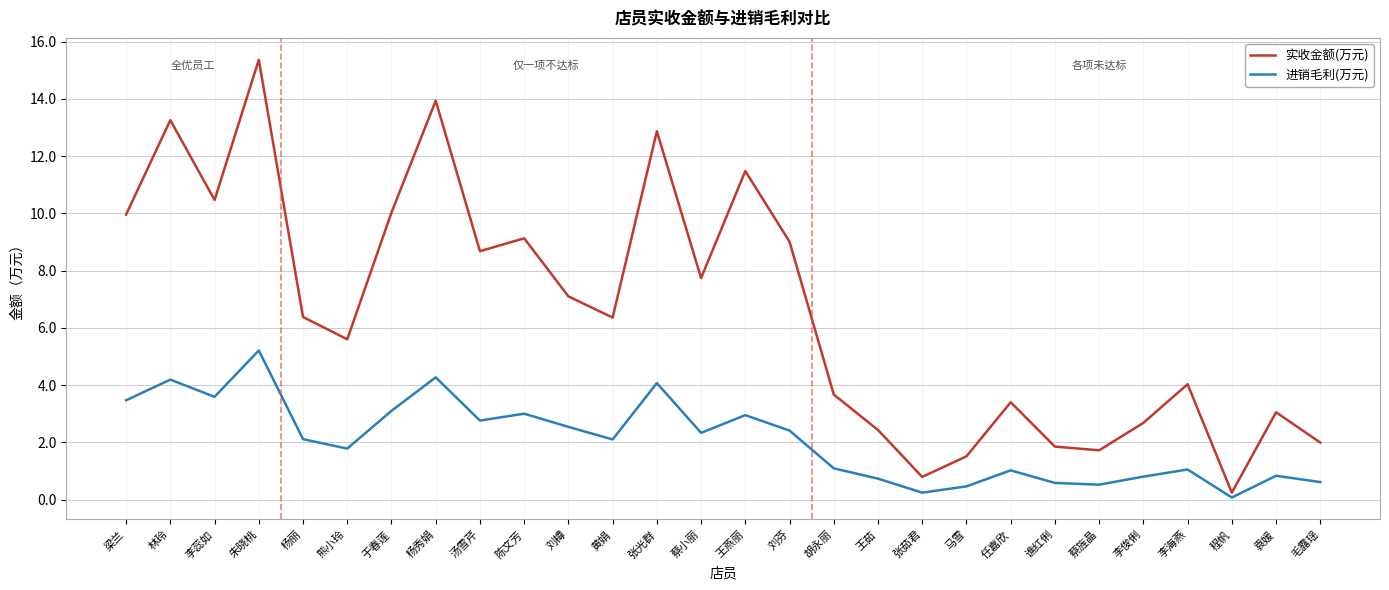

Rank the series by their average value, from highest to lowest.

实收金额(万元), 进销毛利(万元)